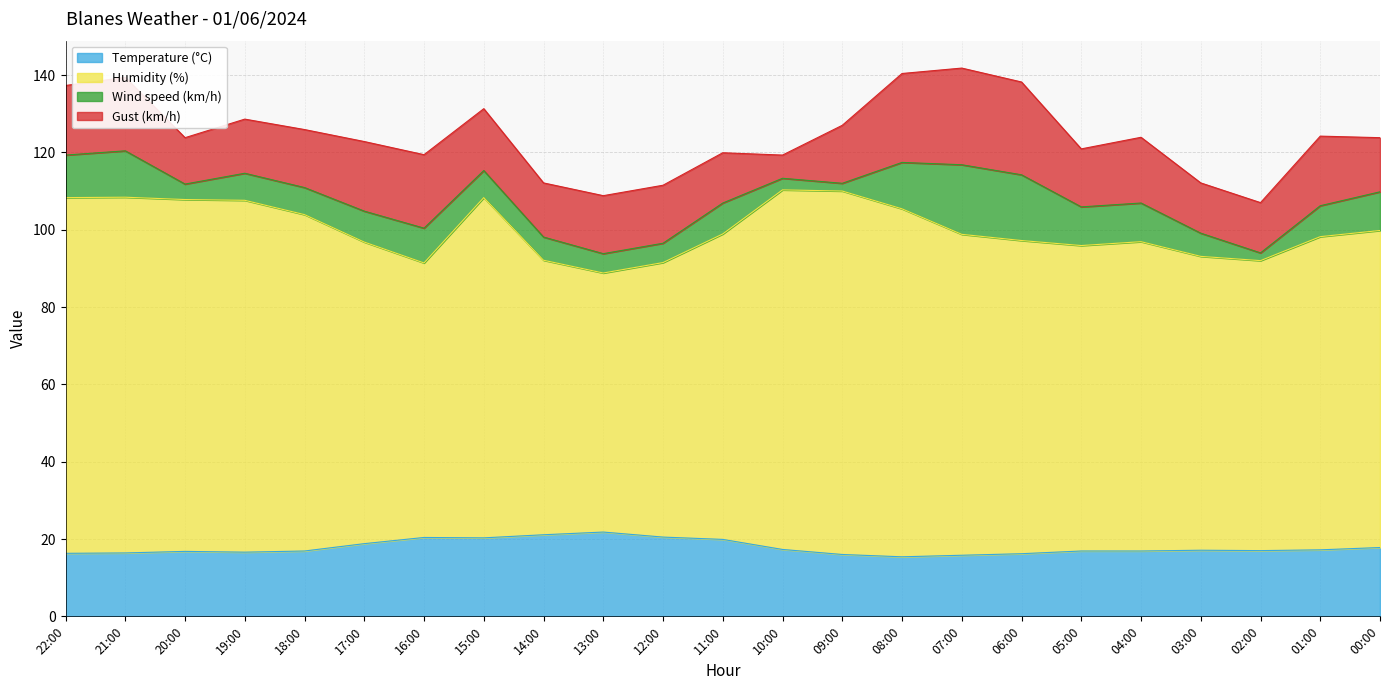

What is the label of the 23rd point from the right?

22:00